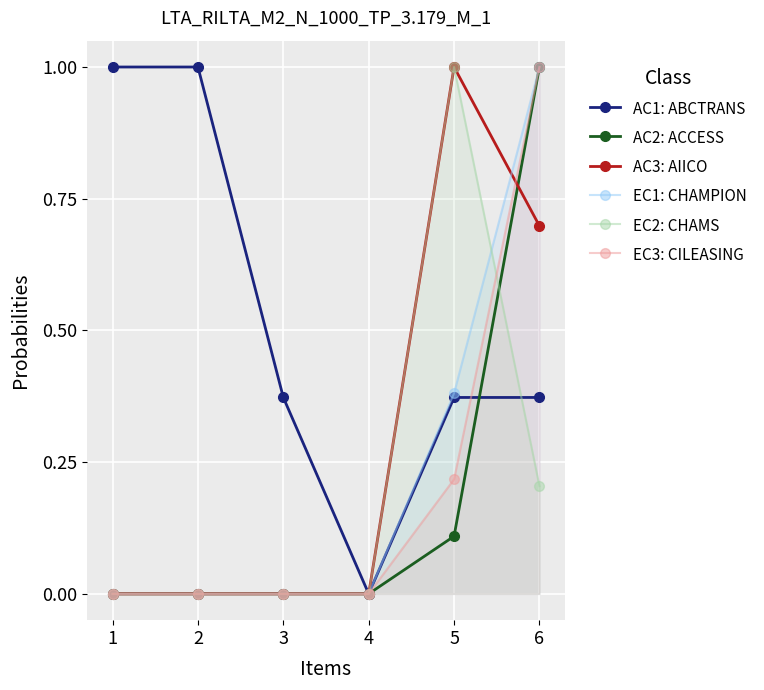

How many interior local peaks does the EC1: CHAMPION series have?

1